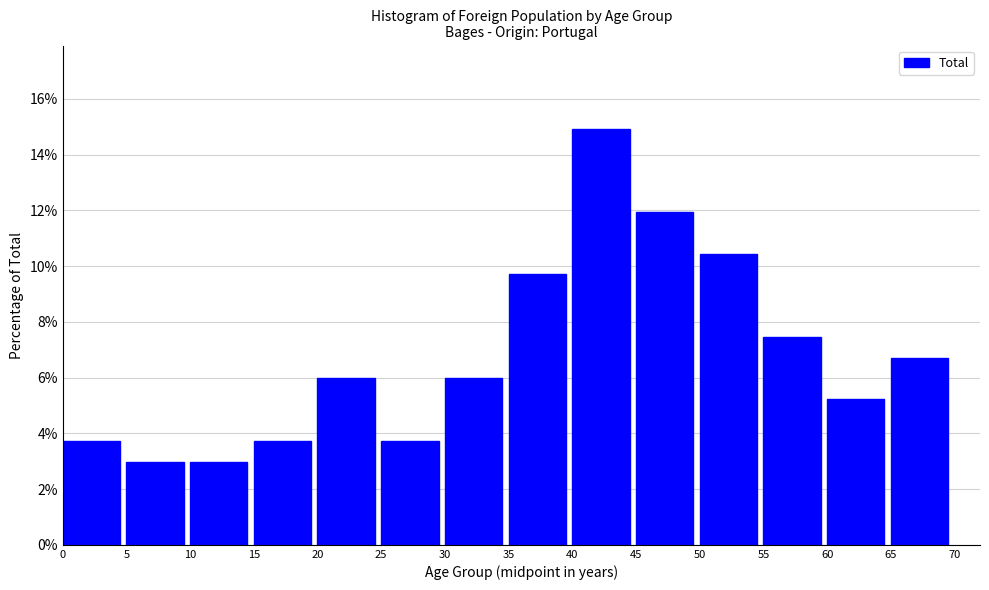

Which range on the x-axis has the tallest bar?

40 to 45